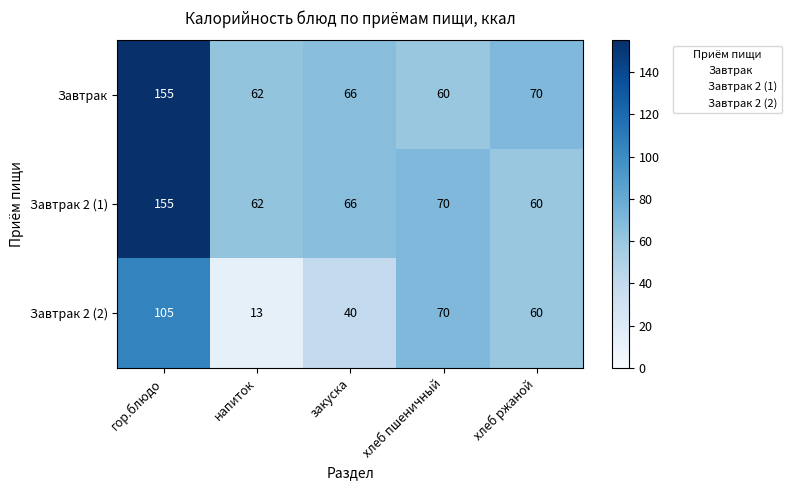

What is the spread (max minus min) of values at гор.блюдо?

50